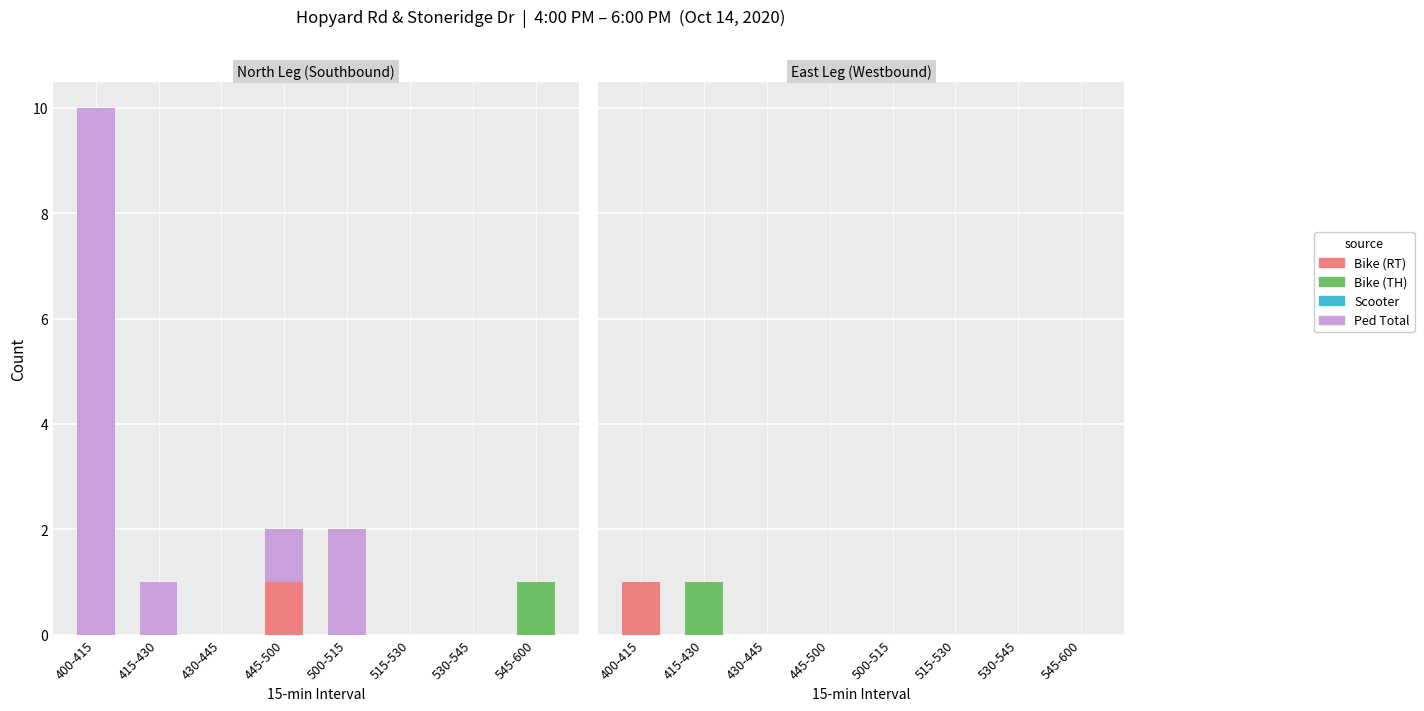

Which series changed the most between 415-430 and 500-515?

Bike - WBTH